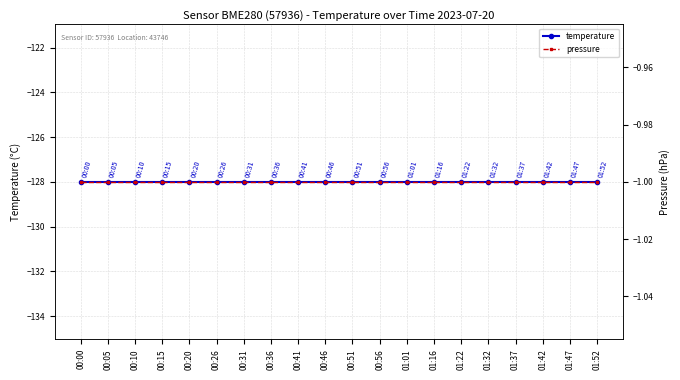

What is the label of the 16th point from the right?

00:20